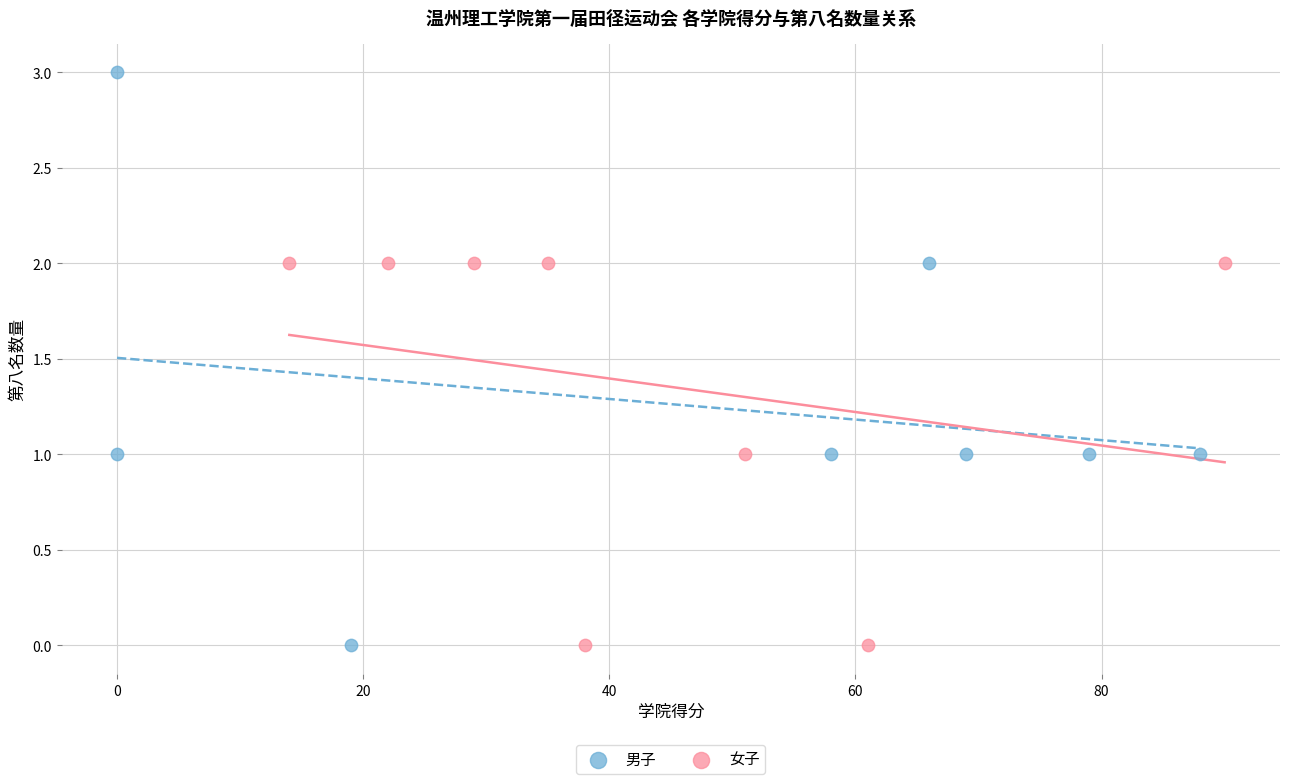

Which series contains the highest Y value?

男子